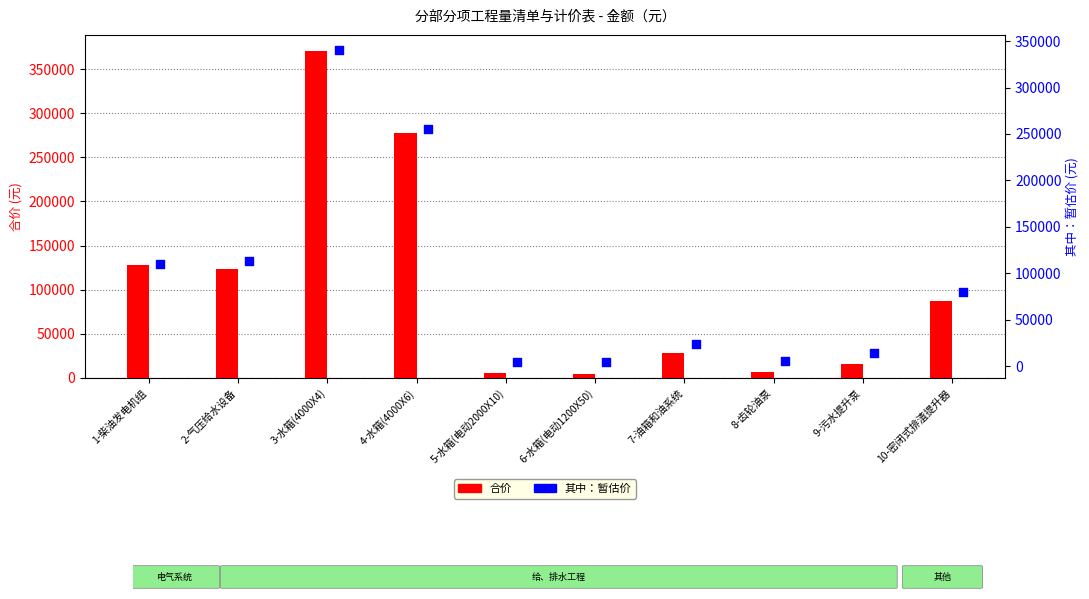

What are all the series names shown in the legend?

合价, 其中：暂估价